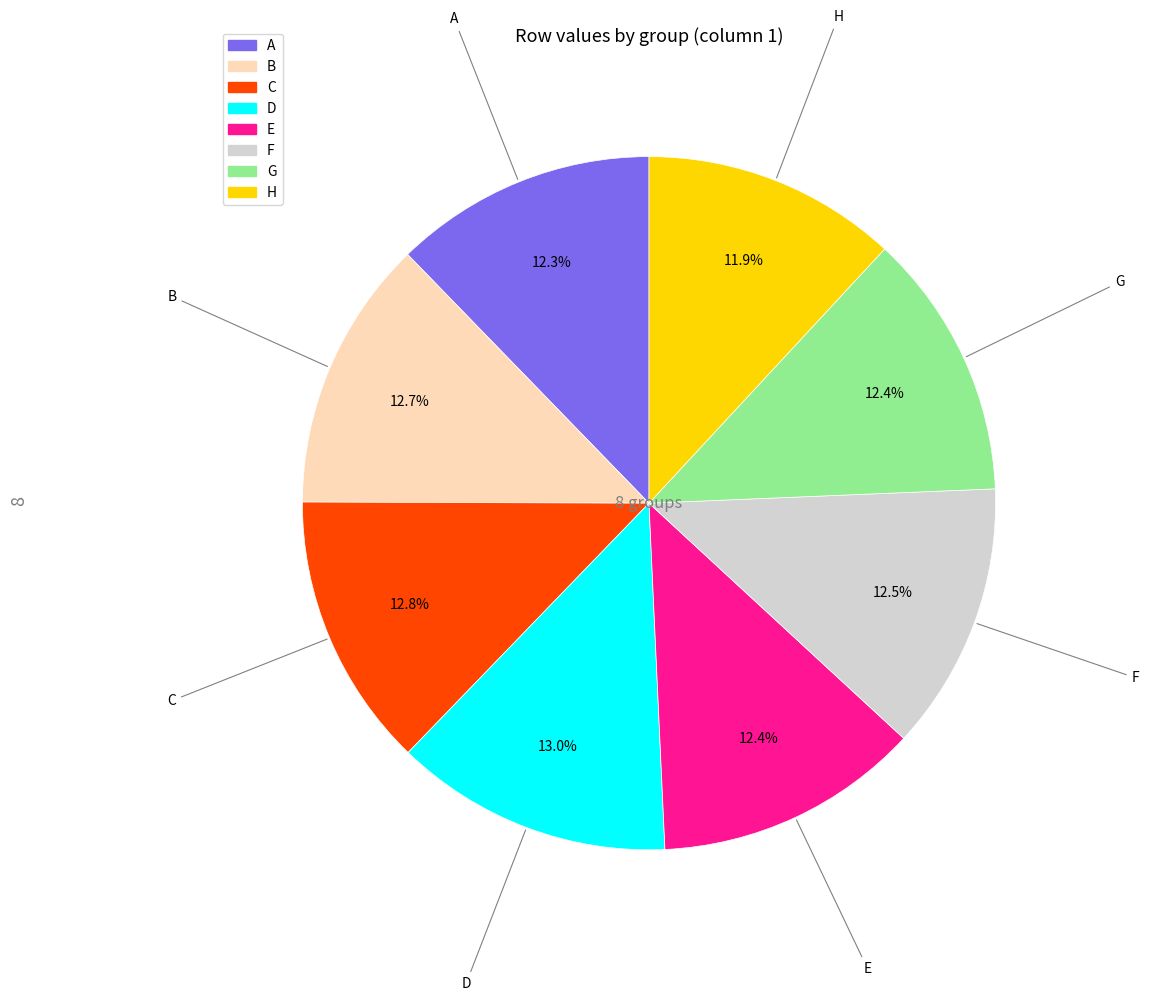

Does G account for over 50% of the chart?

No